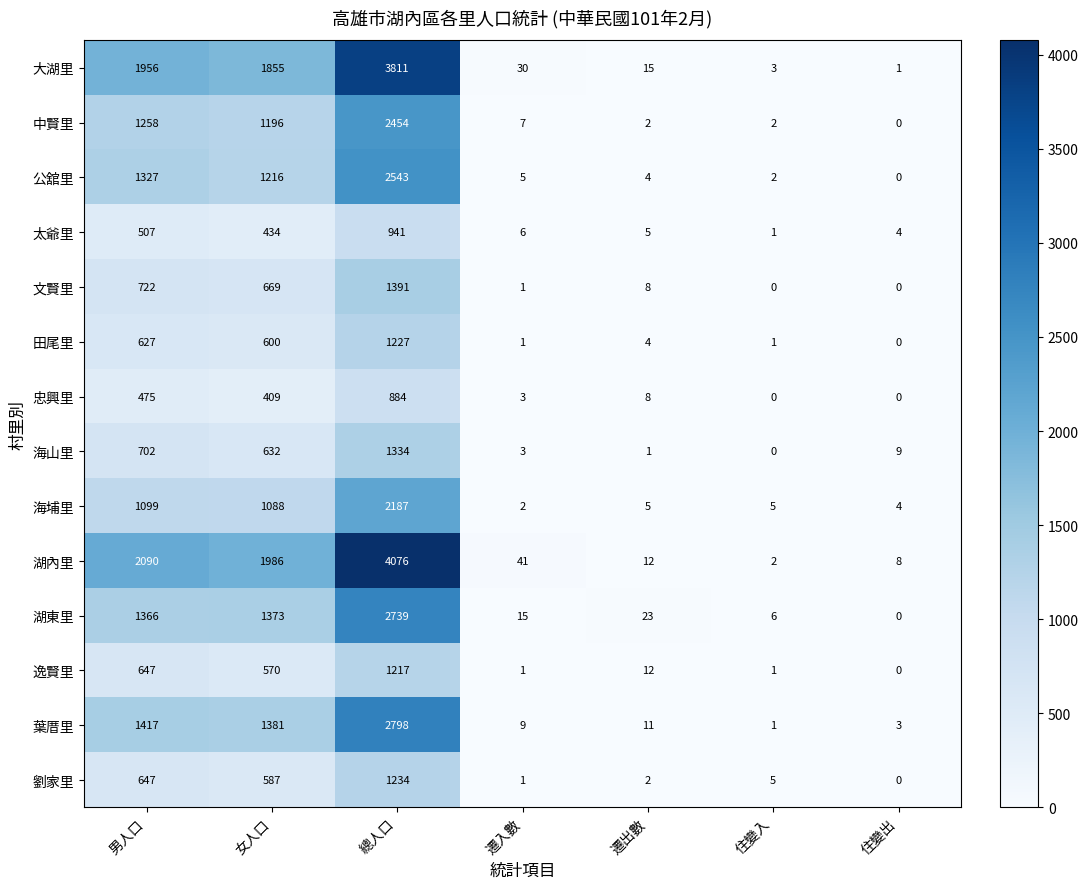

True or false: 太爺里 has a value of 5 at 遷出數.

True